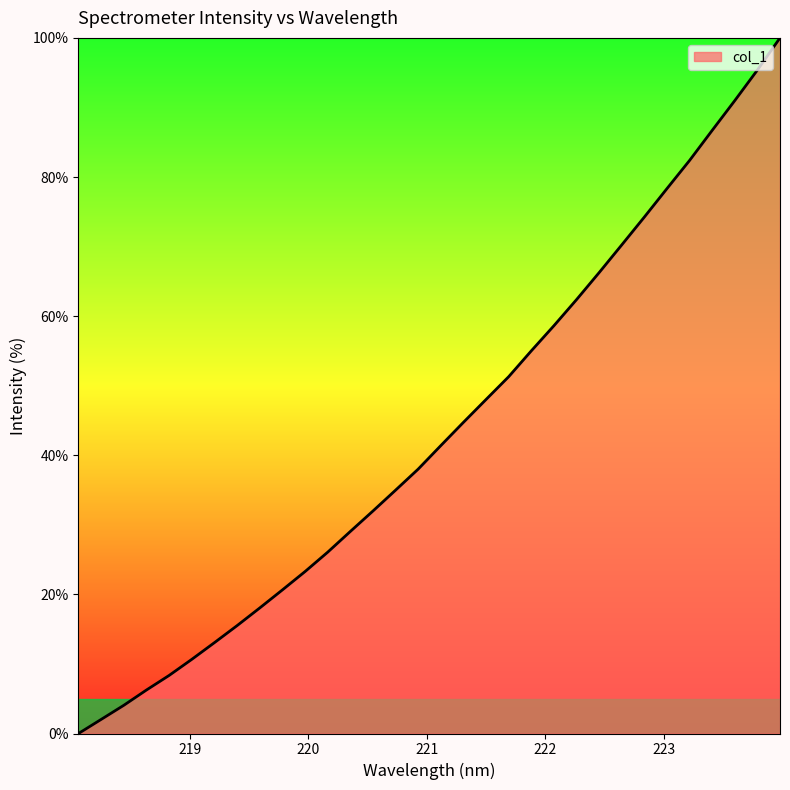

How many values exceed 41?

16